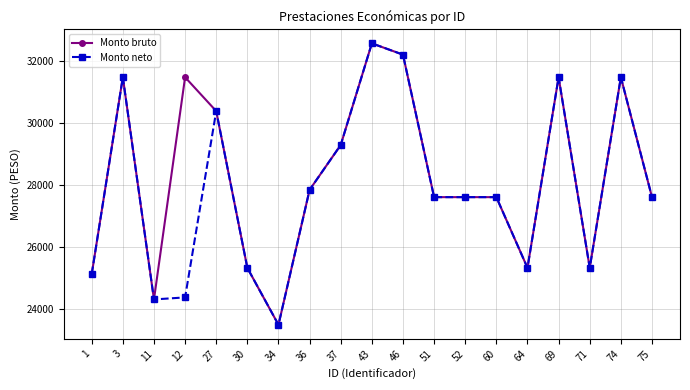

Is it true that Monto bruto equals 9049.5 at 51?

False